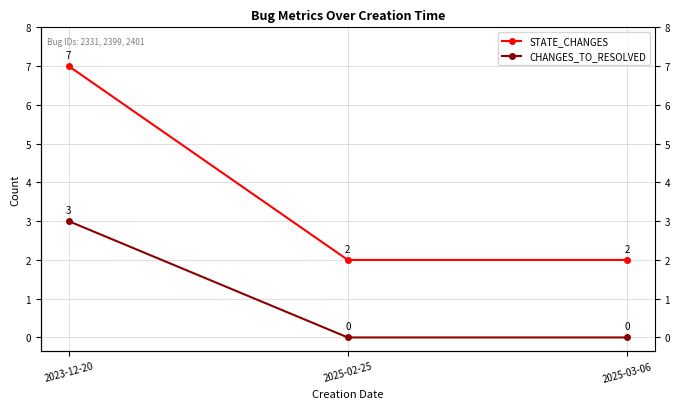

Which series has the widest spread of values?

STATE_CHANGES